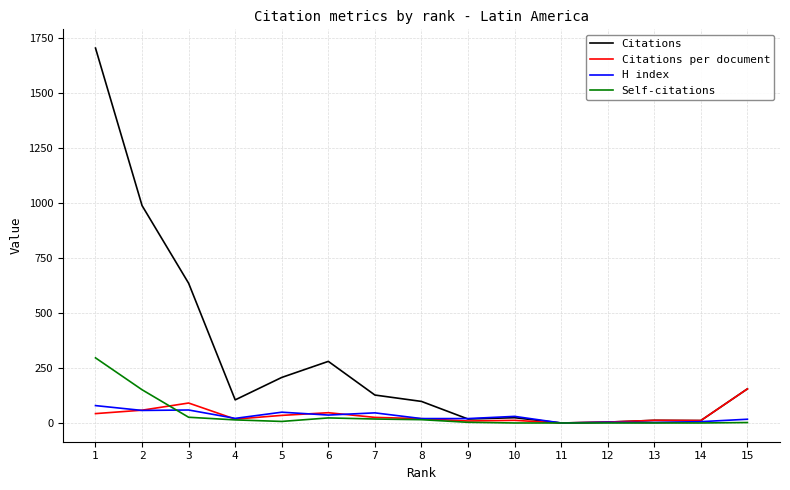

List the series in order of their peak value, lowest first.

H index, Citations per document, Self-citations, Citations